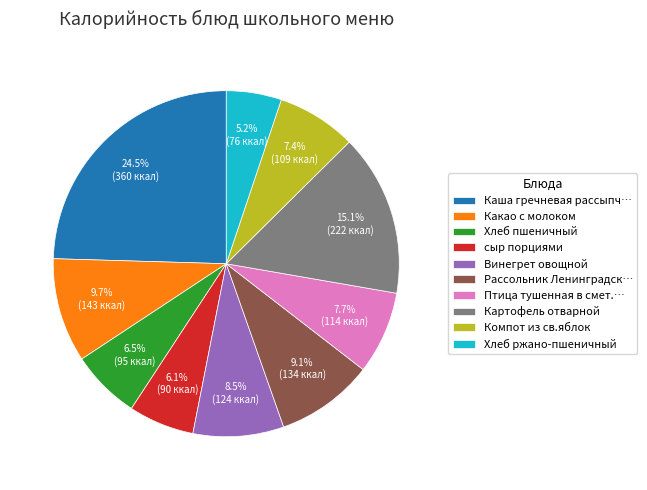

Do Картофель отварной and Рассольник Ленинградск… together represent more than half of the pie?

No